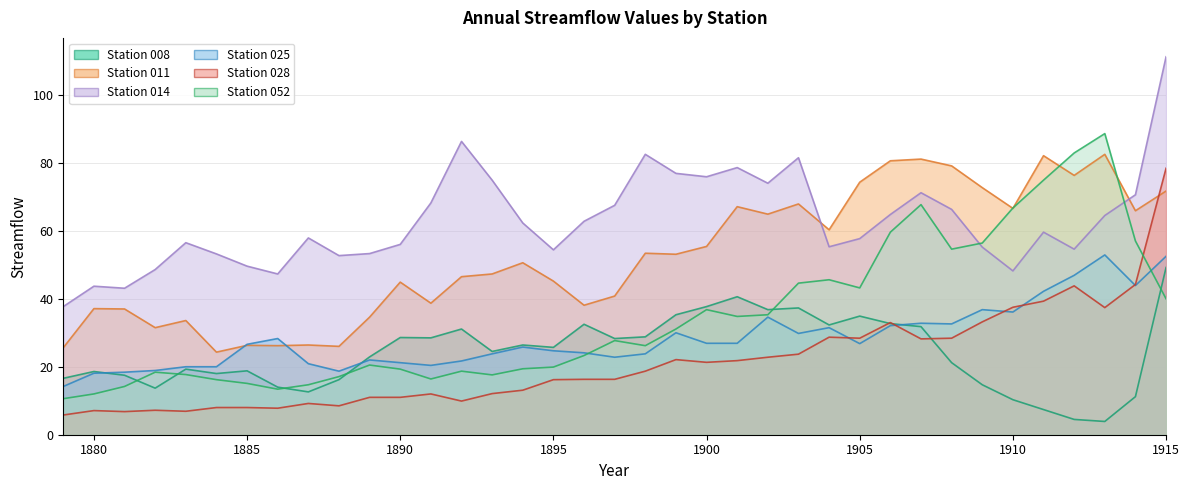

What is the value of the 014 point at the 3rd from the left?

43.1